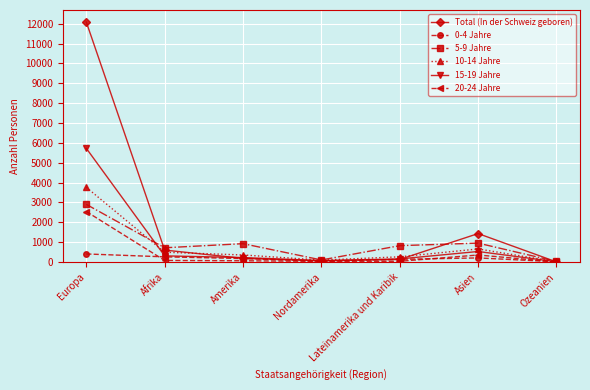

The value of 10-14 Jahre at Asien is 655. True or false?

True